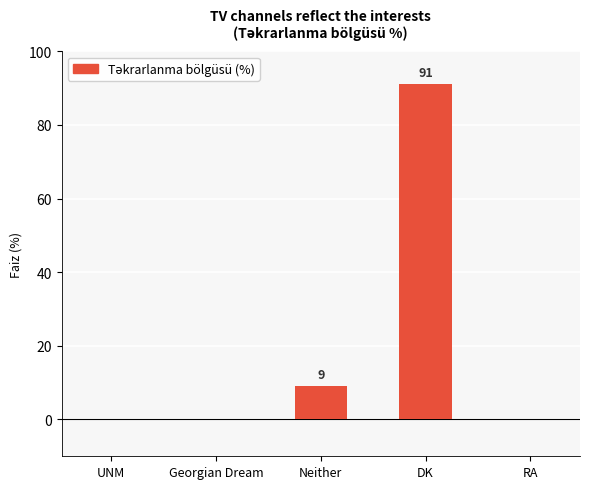

What is the maximum value shown in the chart?

91